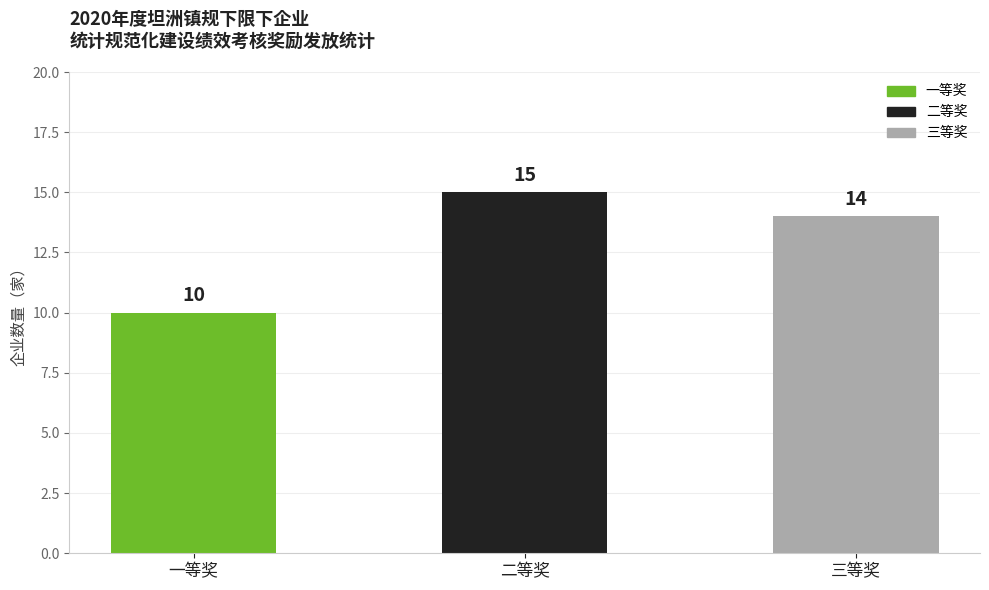

At which label does the data first exceed 14?

二等奖